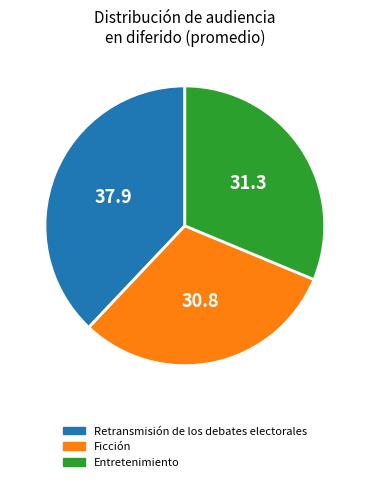

Count the number of slices in the pie.

3